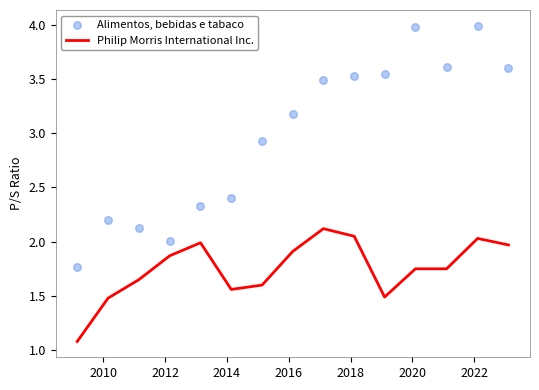

Which series reaches the maximum Y coordinate?

Alimentos, bebidas e tabaco